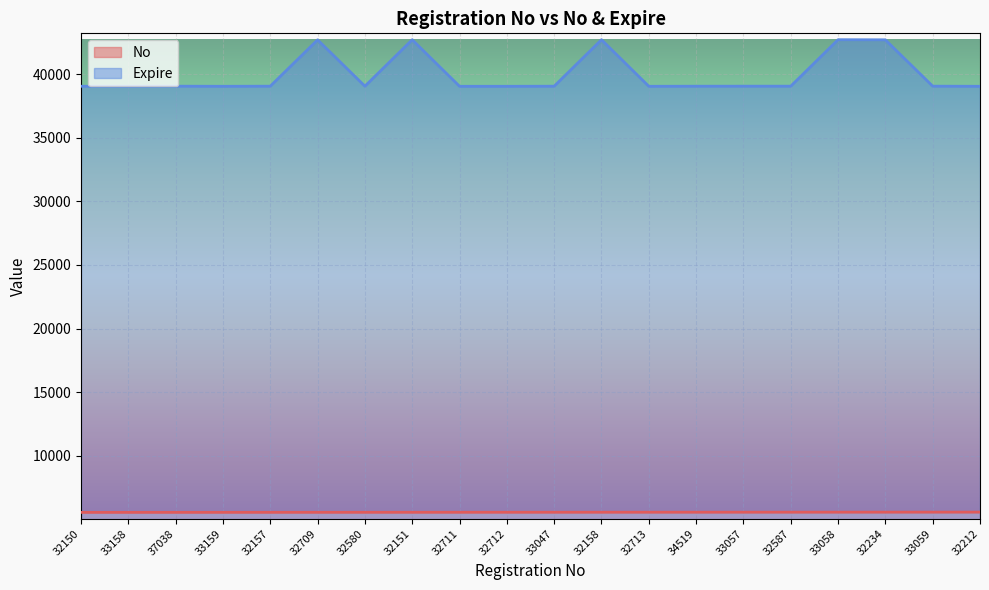

True or false: No has a value of 5554 at 33159.

True